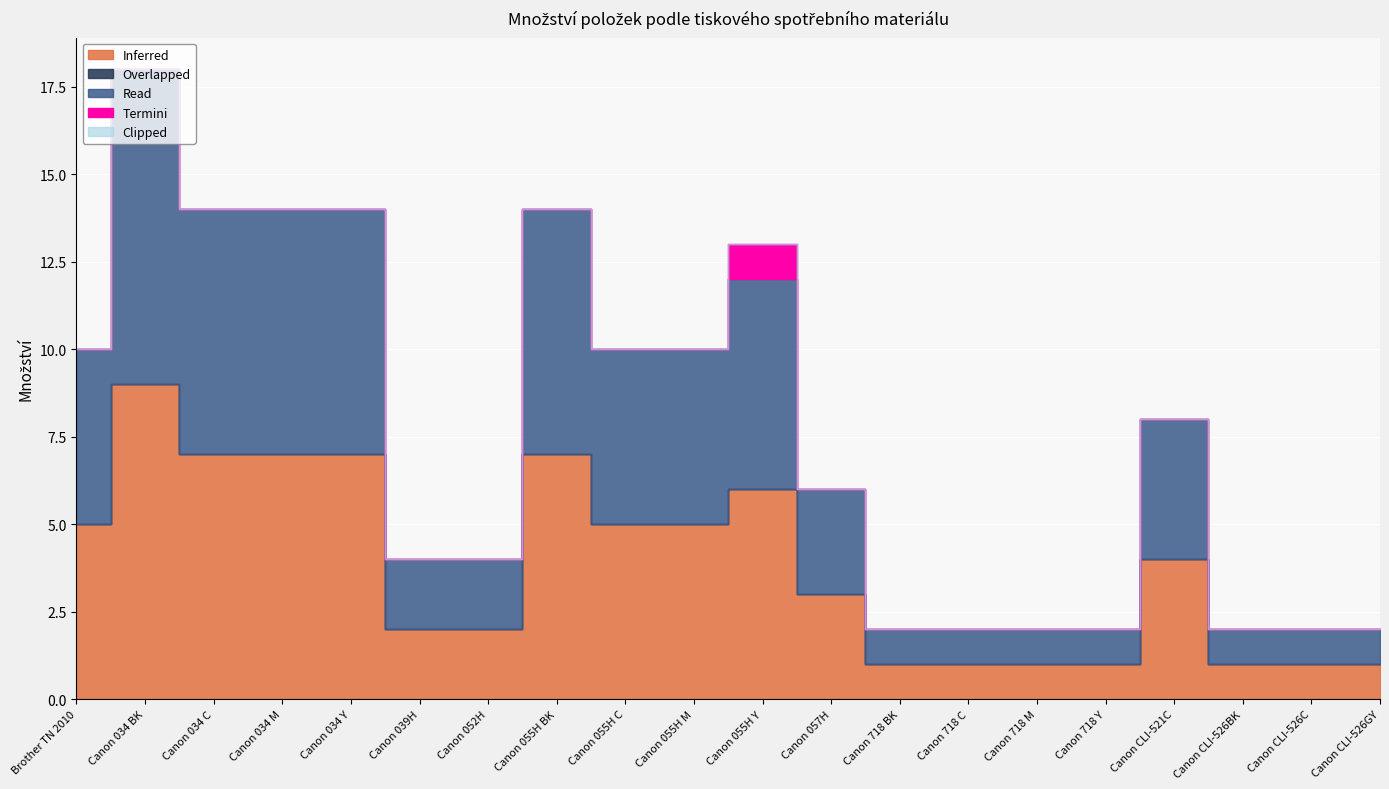

At which label is Read closest to 5?

Brother TN 2010